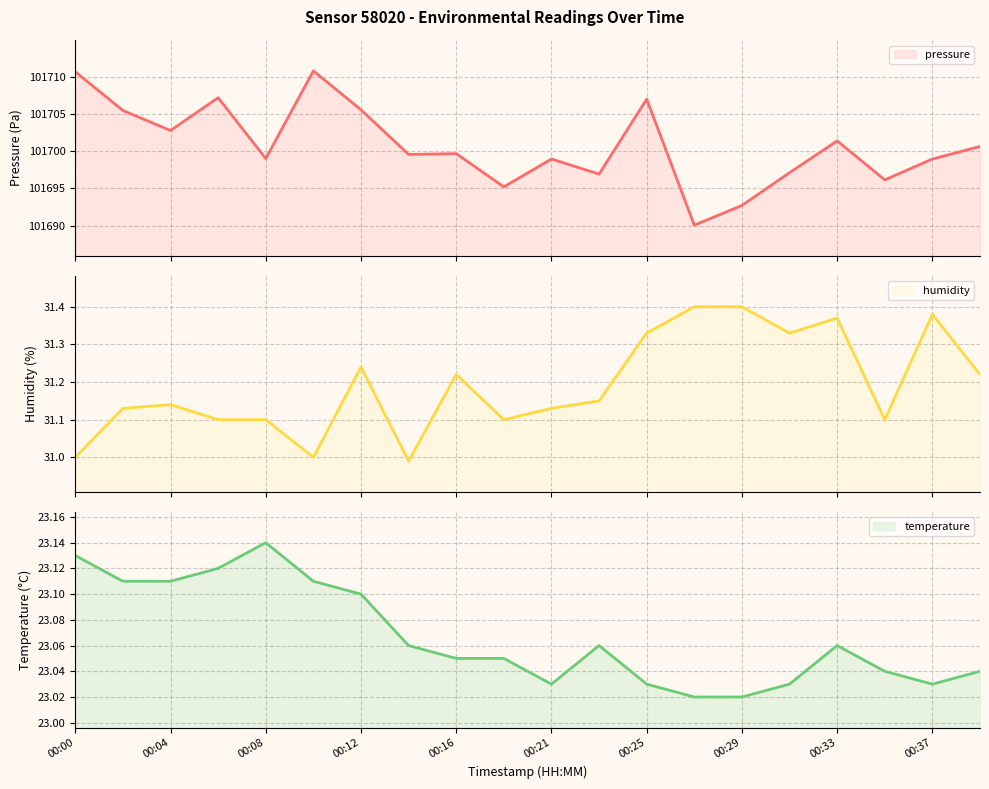

True or false: temperature and humidity cross at least once.

False